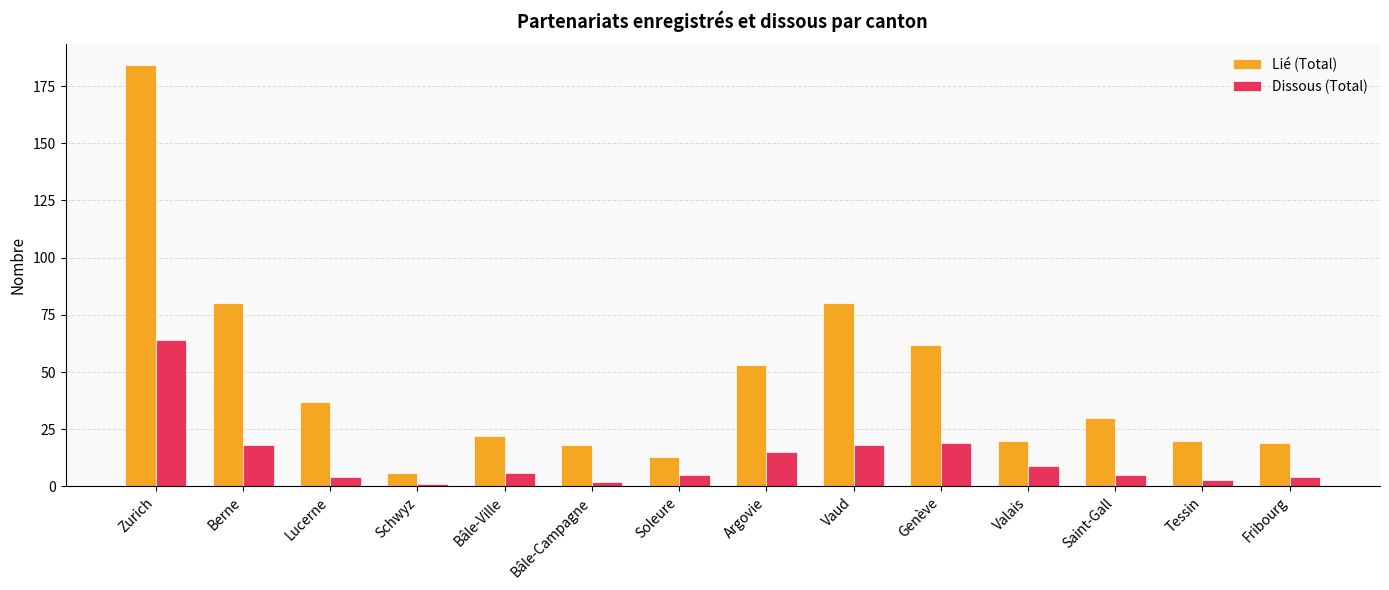

How many data points does each series have?

14